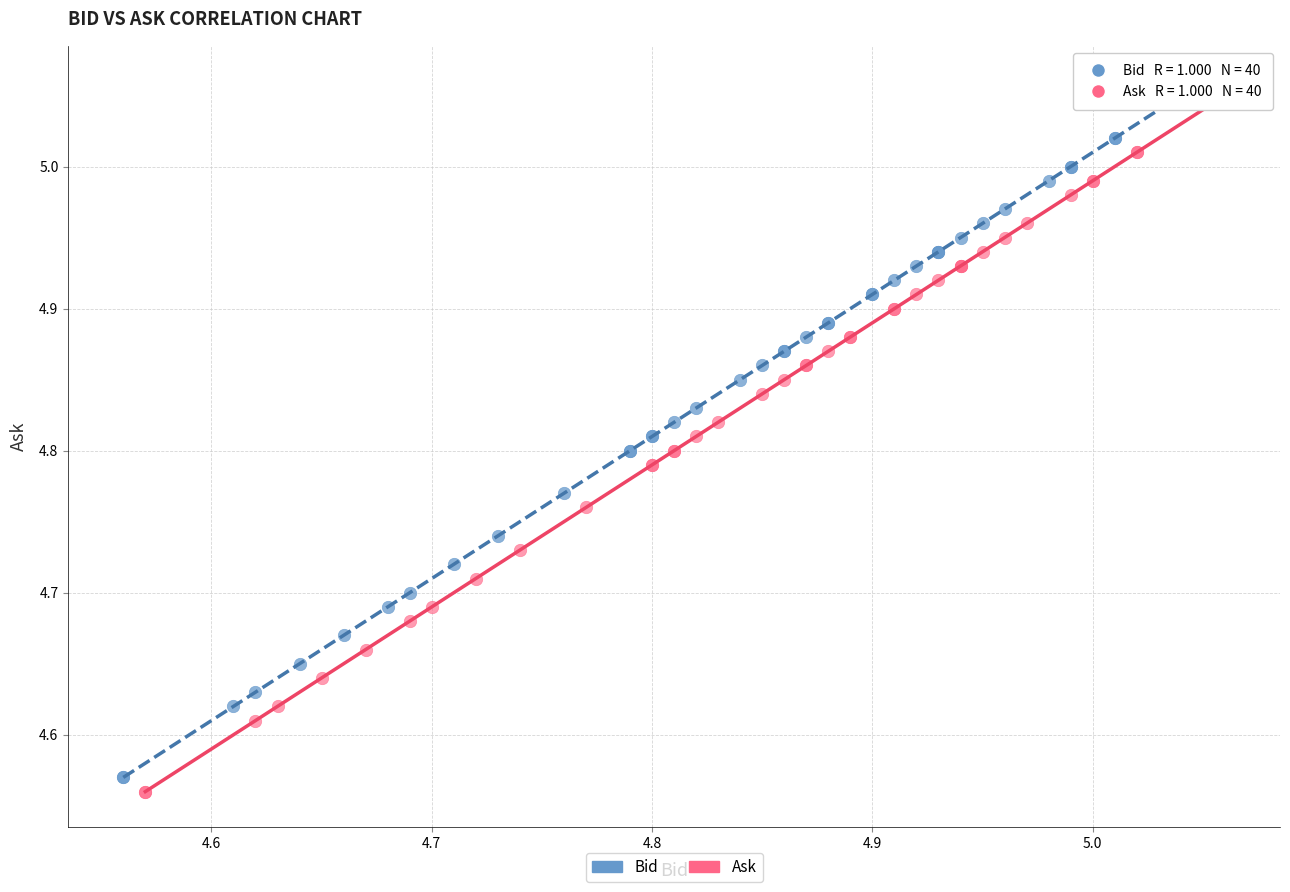

Which series reaches the maximum Y coordinate?

Bid